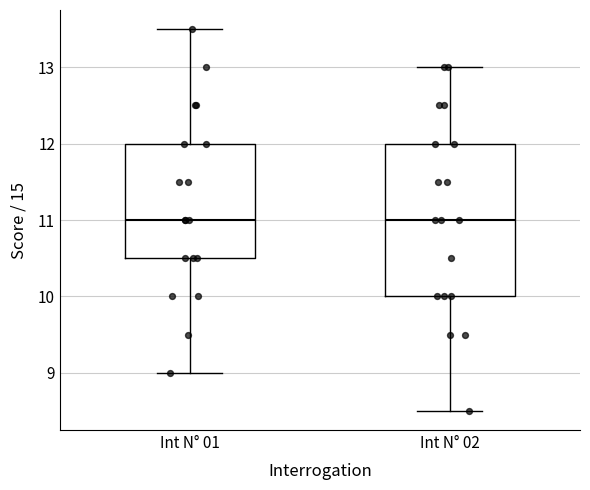

Reading left to right, read every box against the y-axis: the position of its median line, the range the box covers, and the ends of its whiskers. The values are not printed on the chart, so give them approximately, as read against the axis.

Int N° 01: median 11.0, box 10.5 to 12.0, whiskers 9.0 to 13.5
Int N° 02: median 11.0, box 10.0 to 12.0, whiskers 8.5 to 13.0